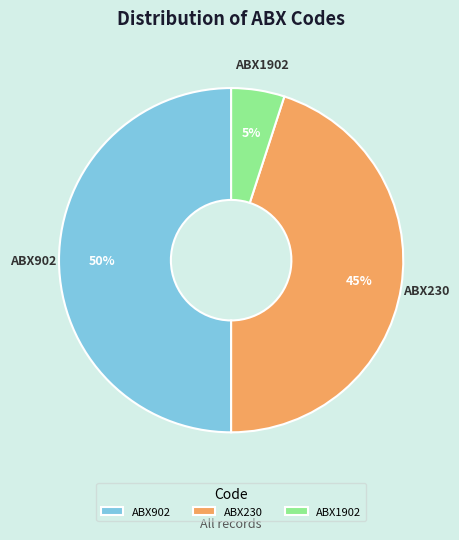

Is it true that ABX1902 is 5% of the pie?

True